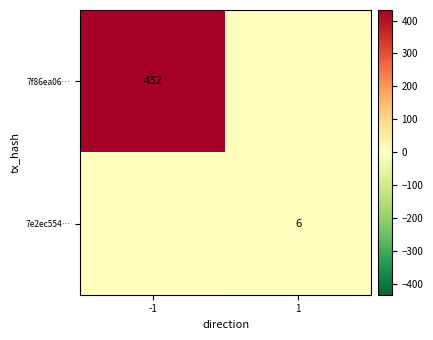

The value of 7f86ea06… at -1 is 653. True or false?

False